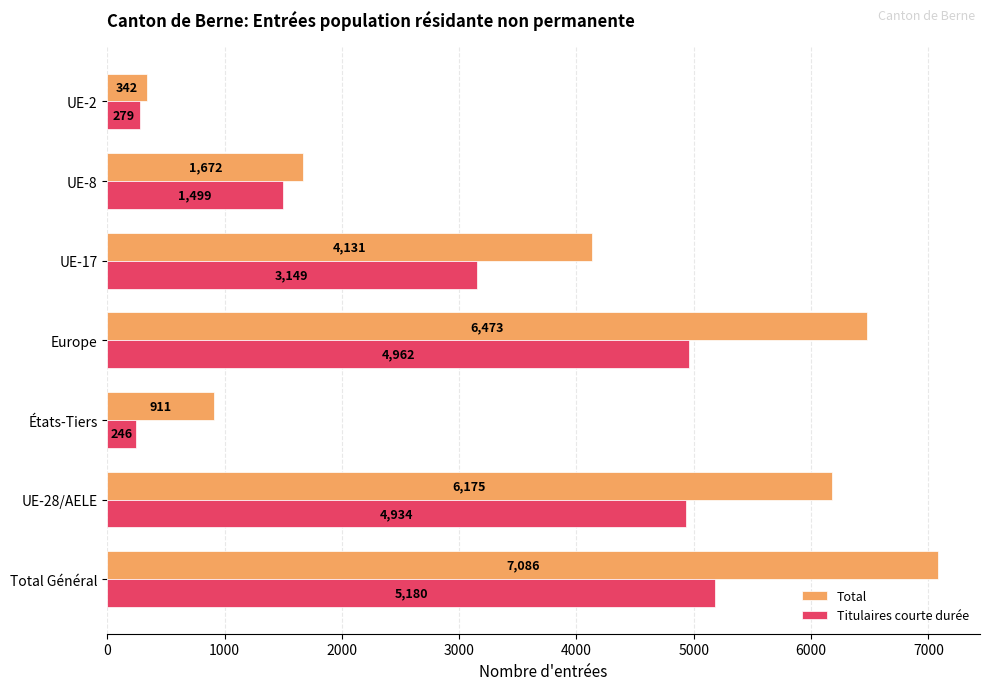

What is the lowest value of the Titulaires courte durée series?

246